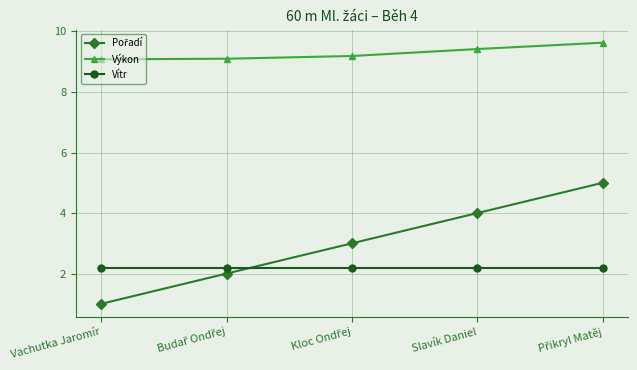

What is the difference between the highest and lowest values at Slavík Daniel?

7.2